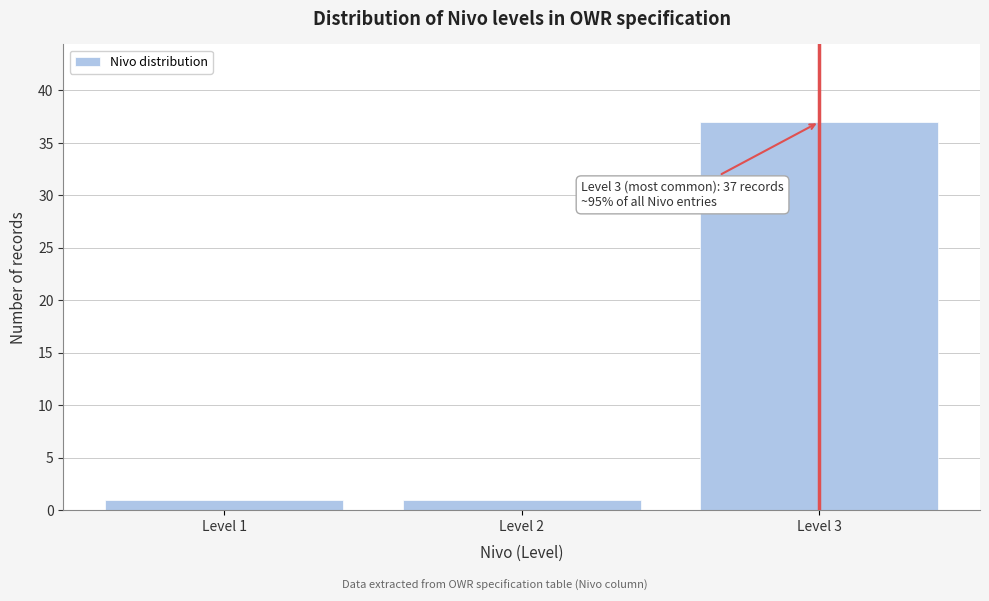

Reading left to right, extract all data points from this chart.

Level 1=1	Level 2=1	Level 3=37